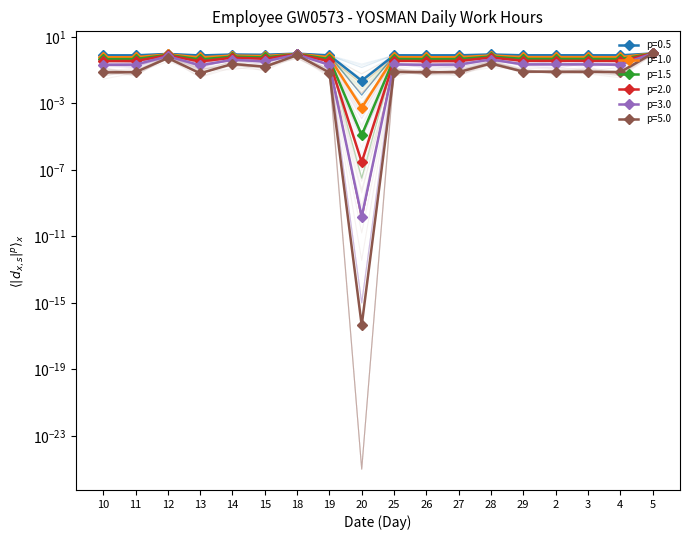

At which category does the data reach its first local valley?

13